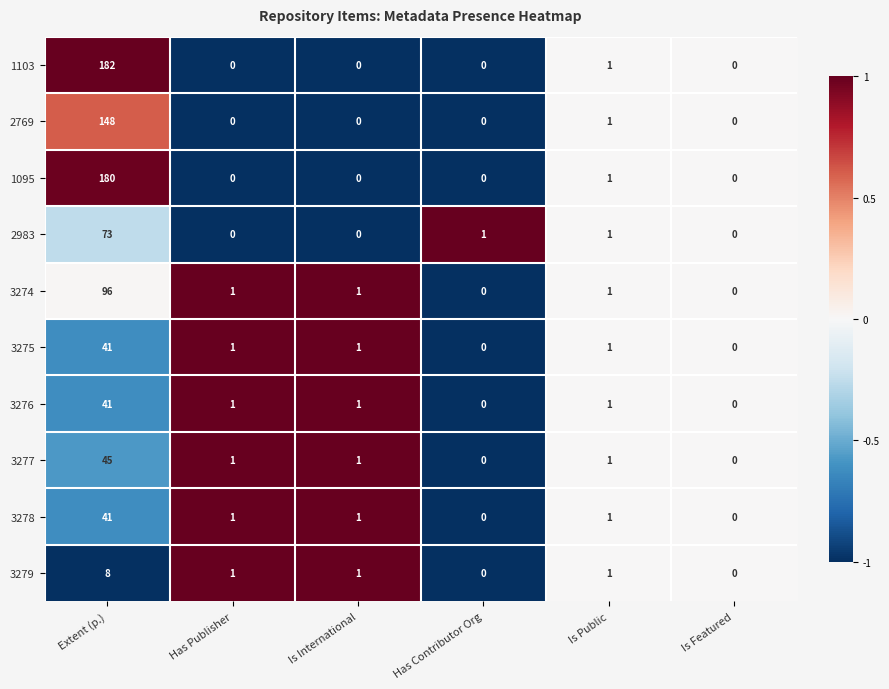

At which category is the sum across all series the highest?

Extent (p.)